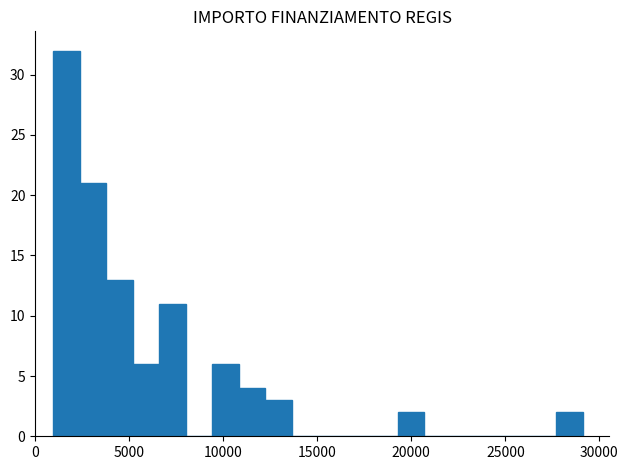

Around what value on the x-axis is the tallest bar? Give the approximate position of its centre, as read against the axis.

1500